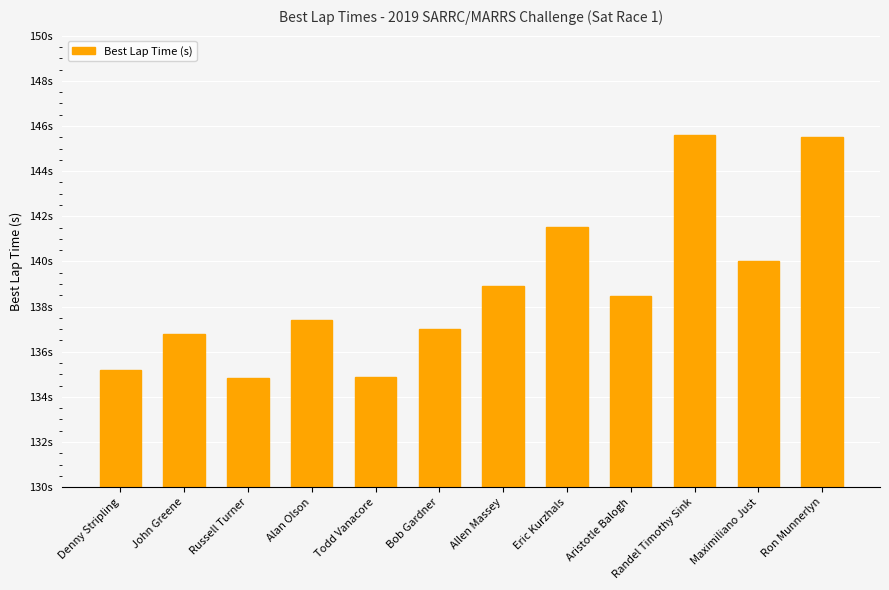

Rank the categories by value from highest to lowest.

Randel Timothy Sink, Ron Munnerlyn, Eric Kurzhals, Maximiliano Just, Allen Massey, Aristotle Balogh, Alan Olson, Bob Gardner, John Greene, Denny Stripling, Todd Vanacore, Russell Turner